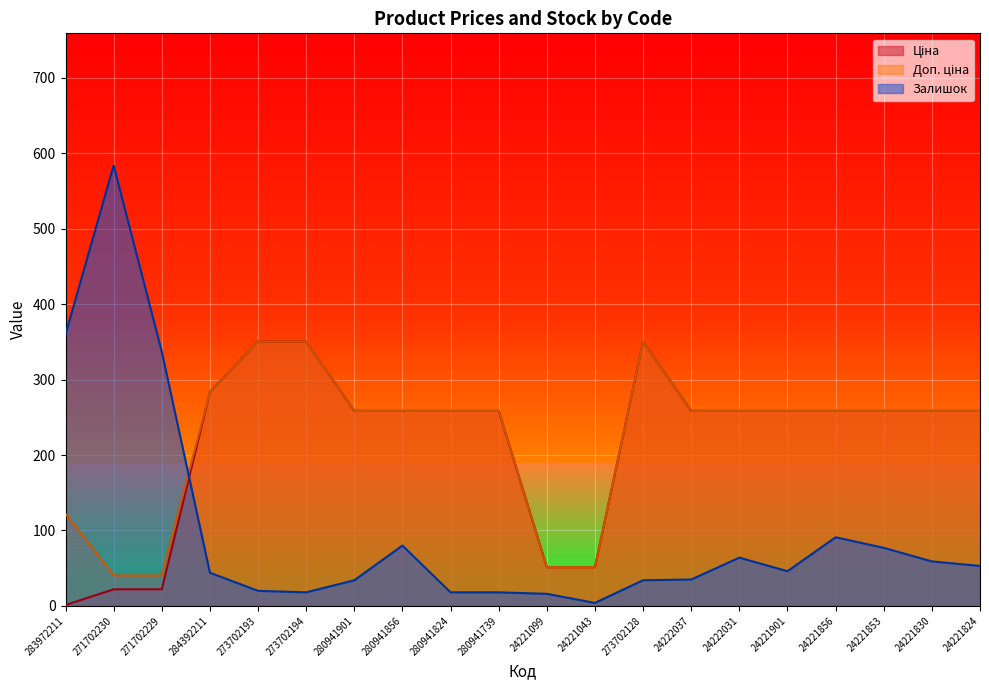

Count the number of data series in this chart.

3